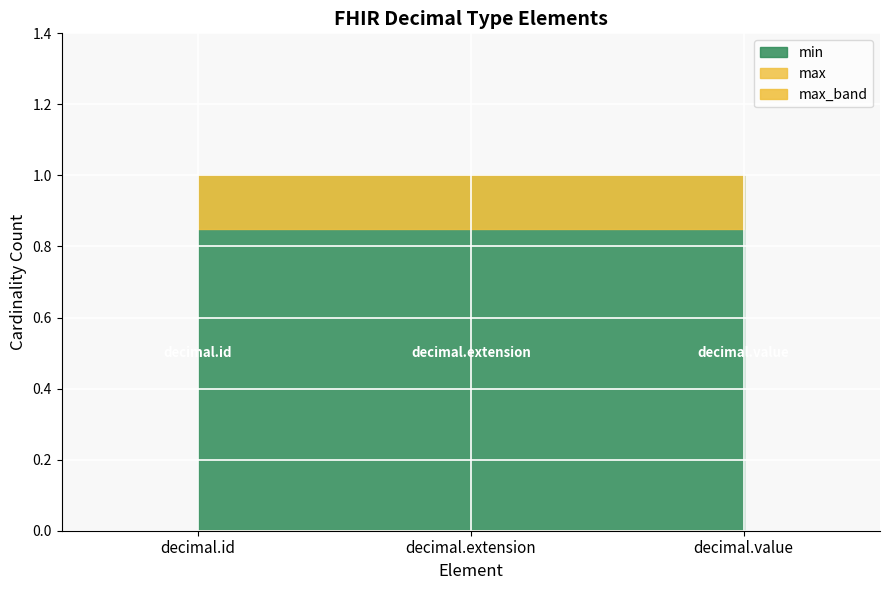

At which label is min closest to 0?

decimal.id